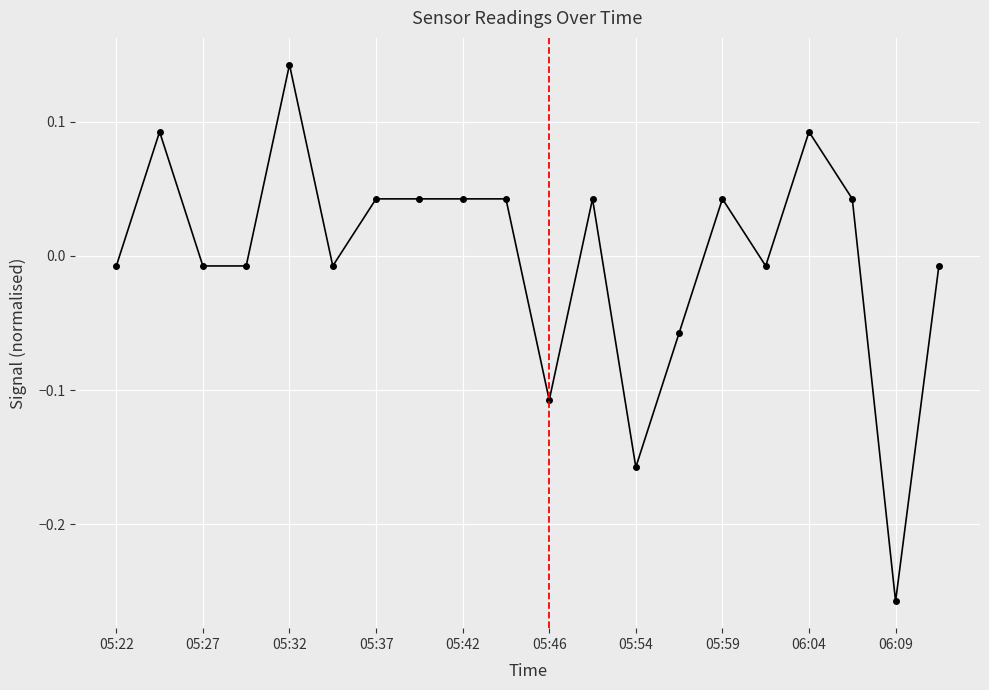

How many categories are shown in the chart?

20